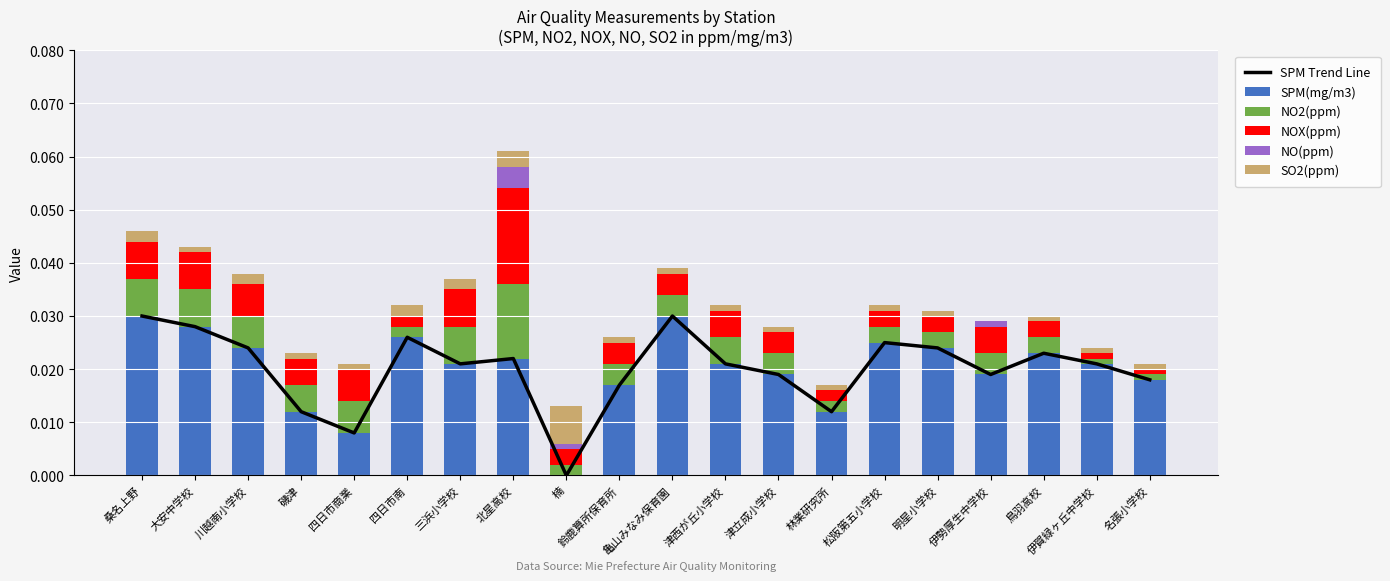

Reading right to left, what are all the values shown in this chart?

SPM Trend Line: 0.0	0.0	0.0	0.0	0.0	0.0	0.0	0.0	0.0	0.0	0.0	0.0	0.0	0.0	0.0	0.0	0.0	0.0	0.0	0.0
SPM(mg/m3): 0.0	0.0	0.0	0.0	0.0	0.0	0.0	0.0	0.0	0.0	0.0	0.0	0.0	0.0	0.0	0.0	0.0	0.0	0.0	0.0
NO2(ppm): 0.0	0.0	0.0	0.0	0.0	0.0	0.0	0.0	0.0	0.0	0.0	0.0	0.0	0.0	0.0	0.0	0.0	0.0	0.0	0.0
NOX(ppm): 0.0	0.0	0.0	0.0	0.0	0.0	0.0	0.0	0.0	0.0	0.0	0.0	0.0	0.0	0.0	0.0	0.0	0.0	0.0	0.0
NO(ppm): 0.0	0.0	0.0	0.0	0.0	0.0	0.0	0.0	0.0	0.0	0.0	0.0	0.0	0.0	0.0	0.0	0.0	0.0	0.0	0.0
SO2(ppm): 0.0	0.0	0.0	0.0	0.0	0.0	0.0	0.0	0.0	0.0	0.0	0.0	0.0	0.0	0.0	0.0	0.0	0.0	0.0	0.0